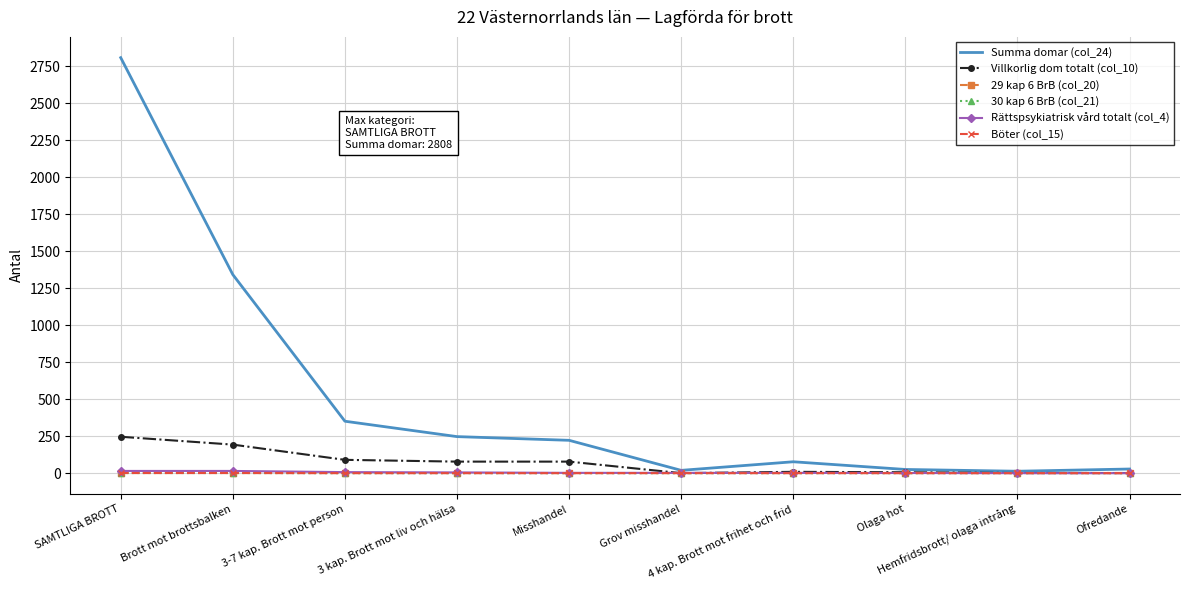

True or false: Villkorlig dom totalt (col_10) has a value of 313 at Brott mot brottsbalken.

False